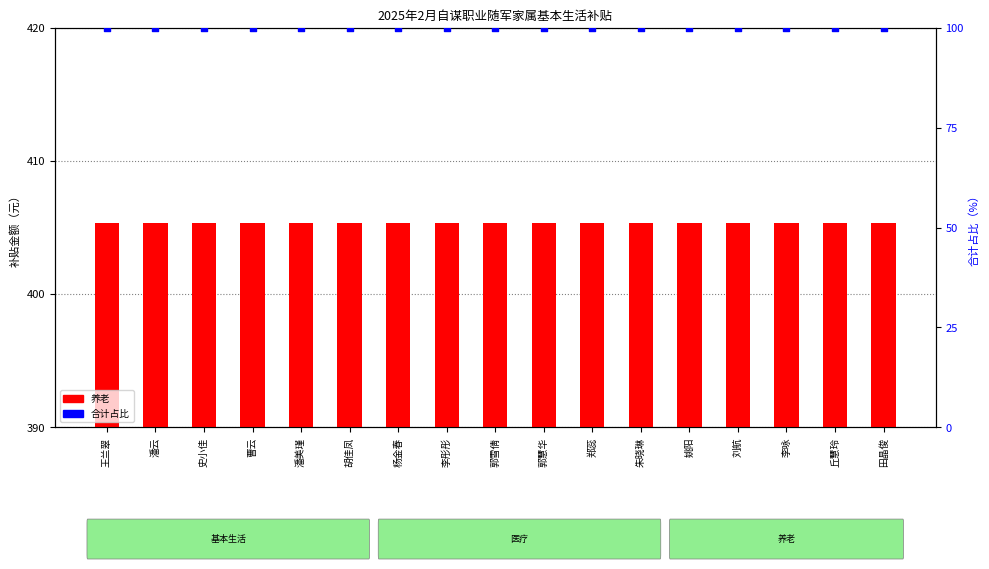

Which series has the largest total across all categories?

养老